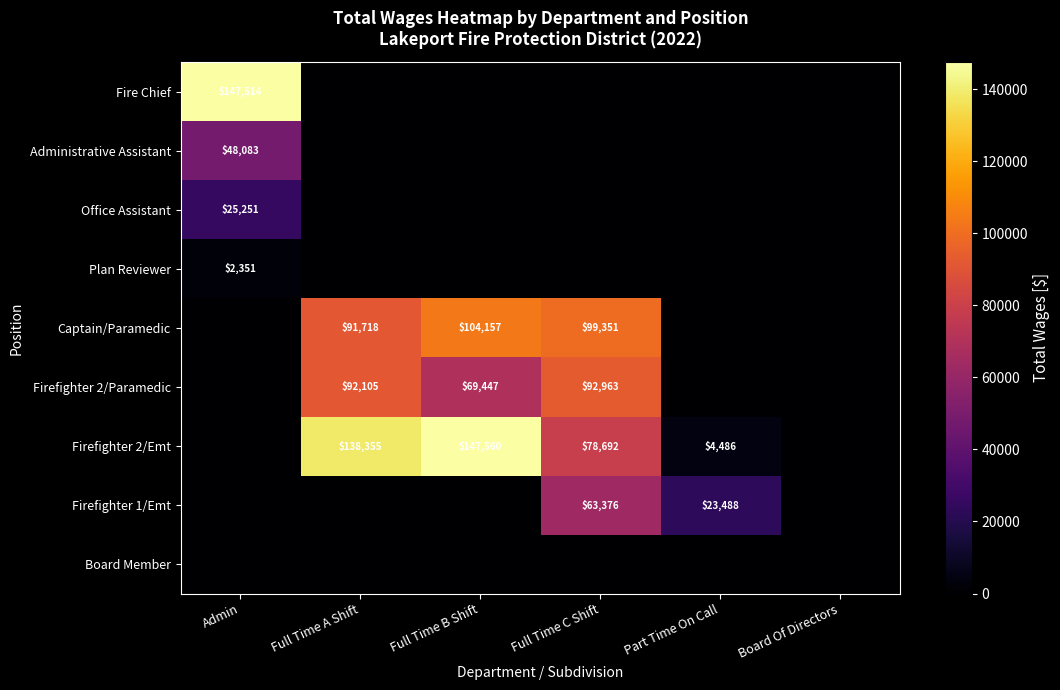

What is the spread (max minus min) of values at Part Time On Call?

23488